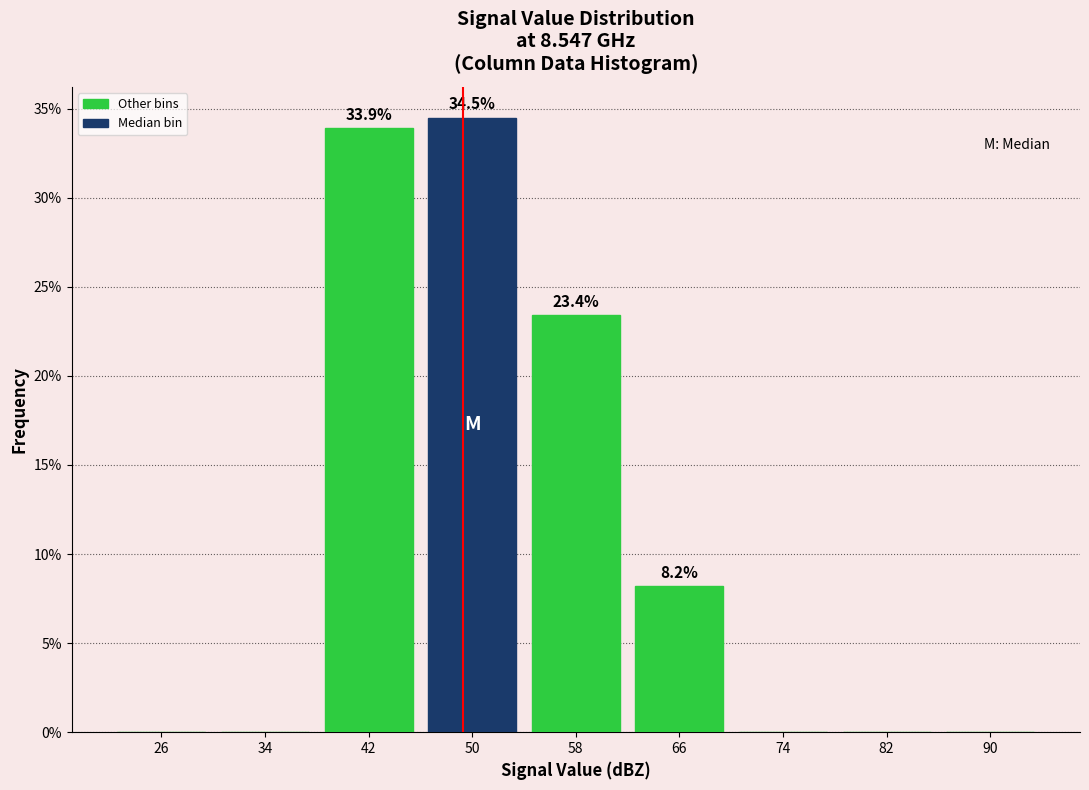

Reading left to right, list all the values displayed in this chart.

26=0.0	34=0.0	42=33.9	50=34.5	58=23.4	66=8.2	74=0.0	82=0.0	90=0.0